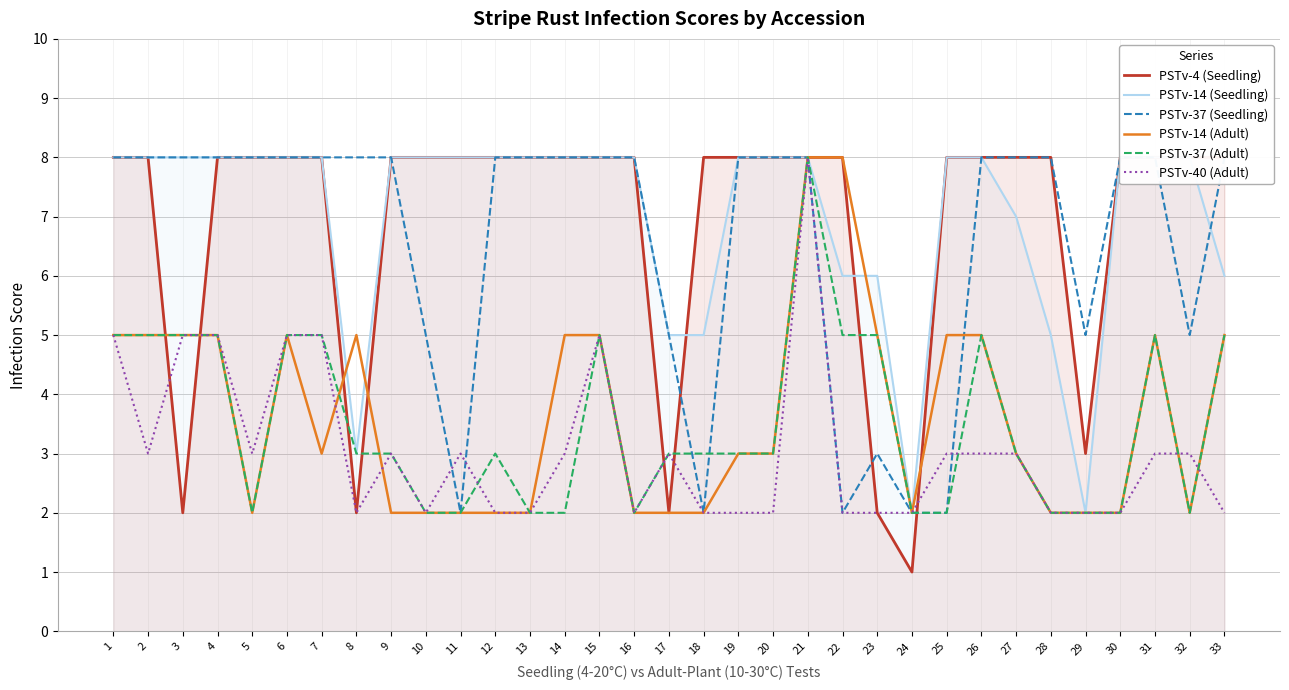

How many data points in PSTv-14 (Seedling) are less than 8?

10